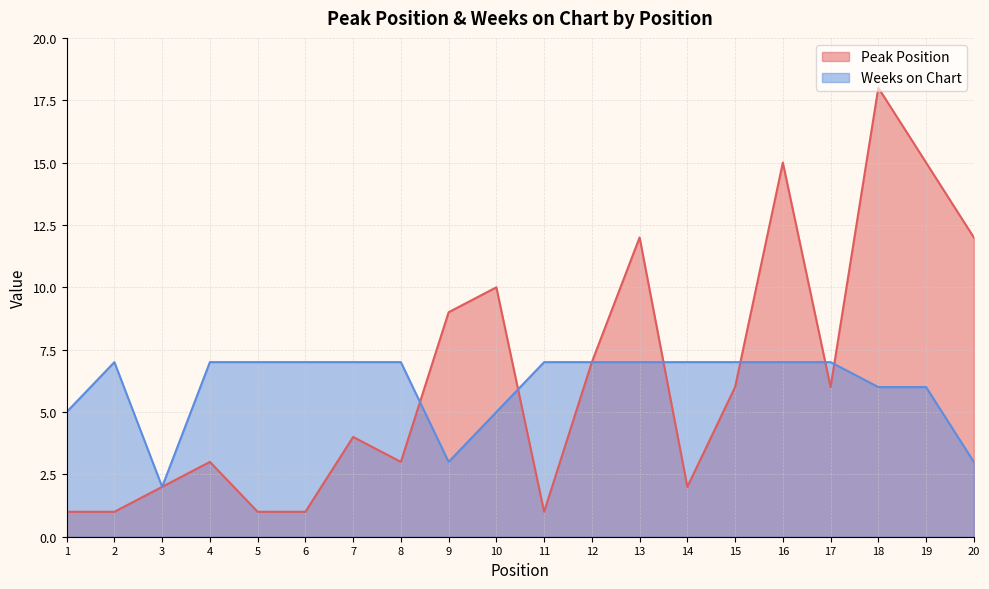

What is the greatest value displayed?

18